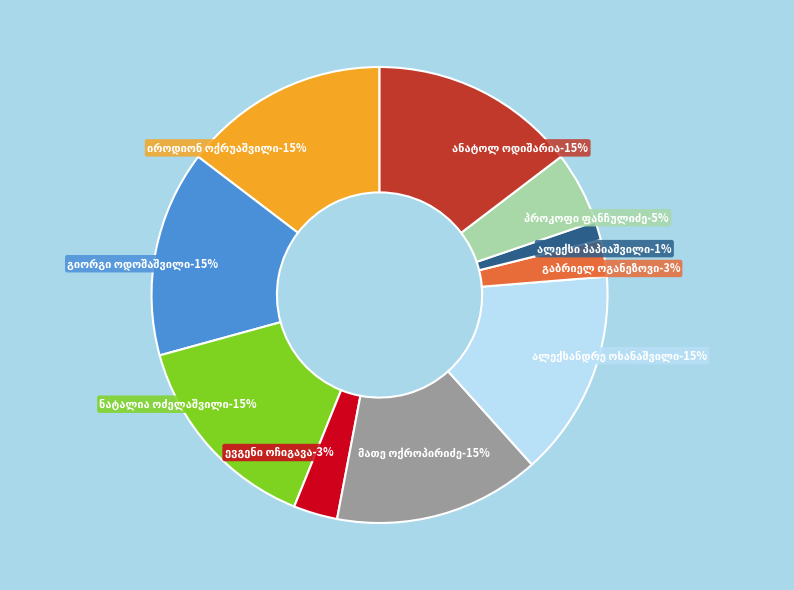

Which category has the smallest portion of the pie?

ალექსი პაპიაშვილი